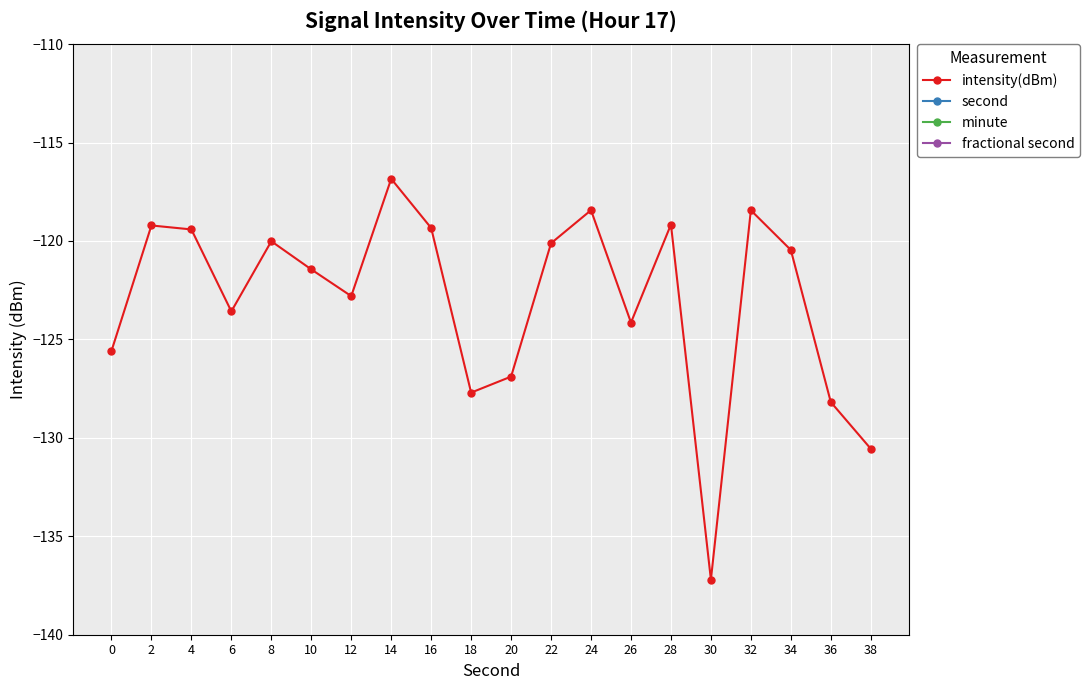

Which category has the highest value across all series?

38